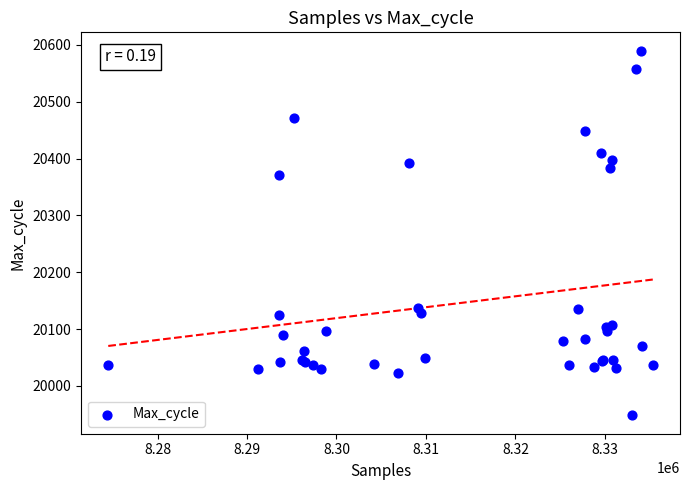

What Y value in the scatter plot is closest to 20269?

20371